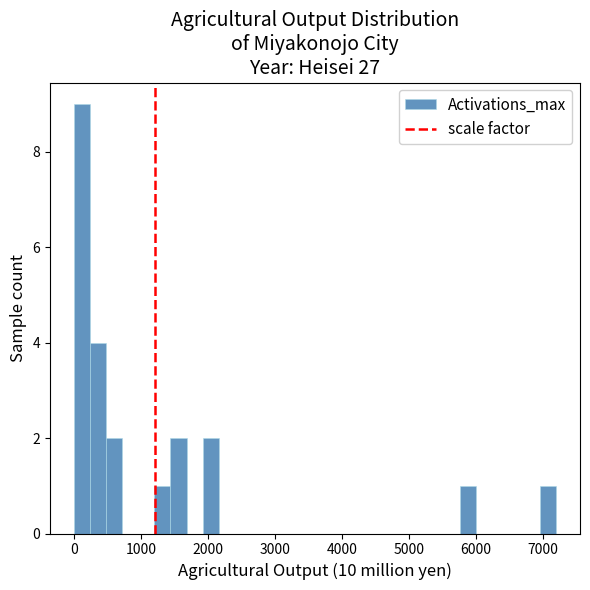

Around what value on the x-axis is the tallest bar? Give the approximate position of its centre, as read against the axis.

100